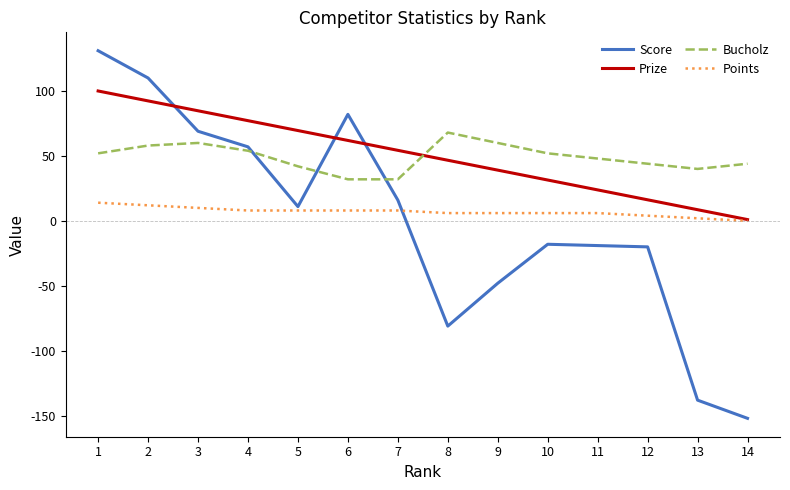

Which series ends up on top after the final intersection of Prize and Bucholz?

Bucholz